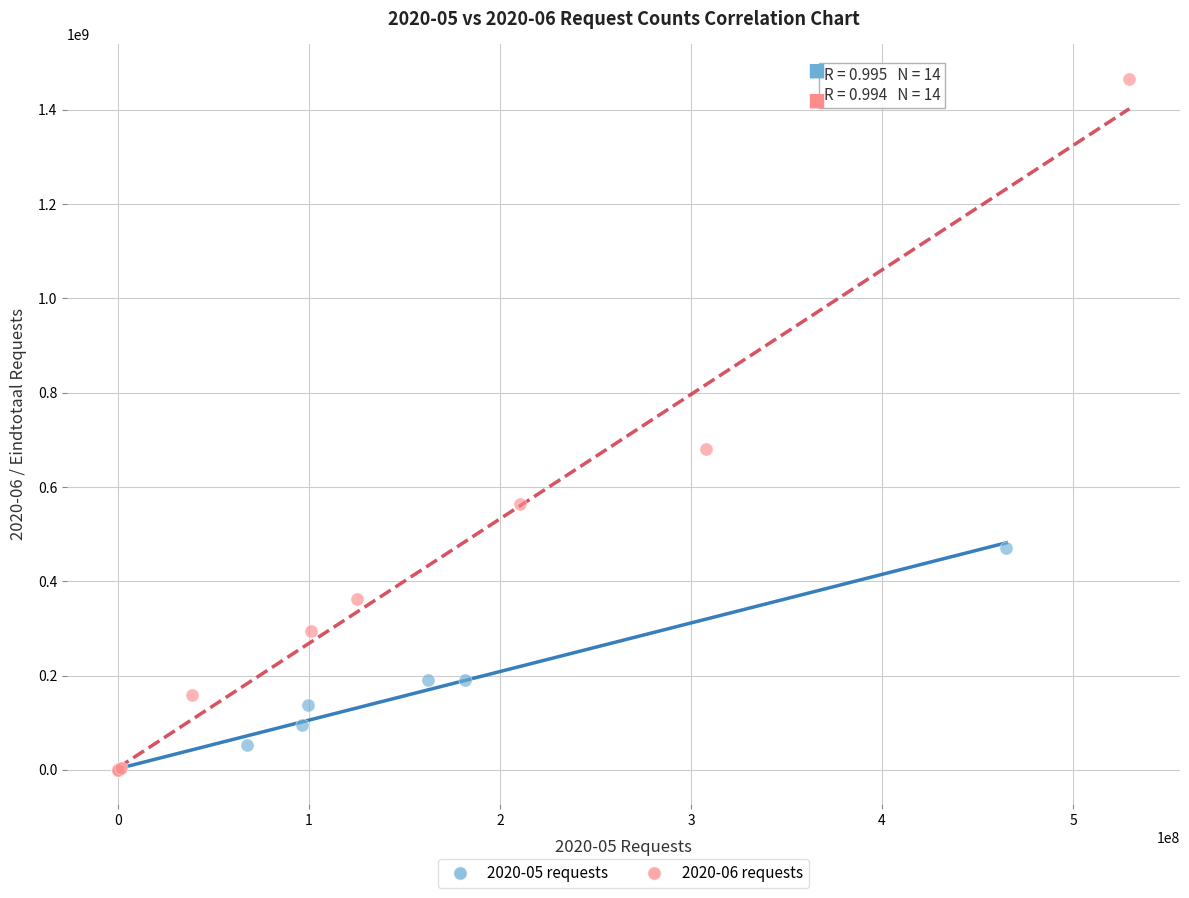

Which series has the widest spread of Y values?

2020-06 requests